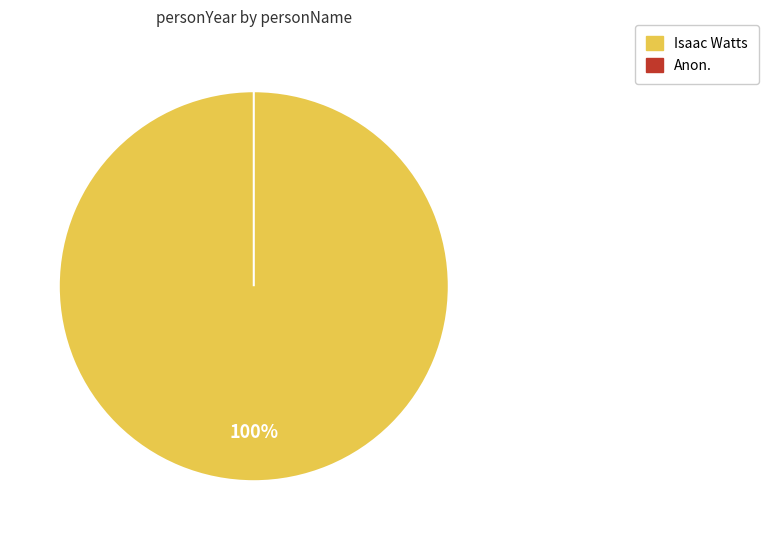

Which slice represents more than half of the pie?

Isaac Watts